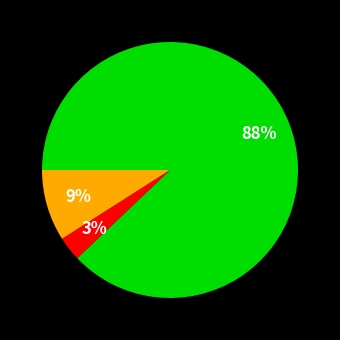

Is there any slice that represents more than half of the pie?

Yes